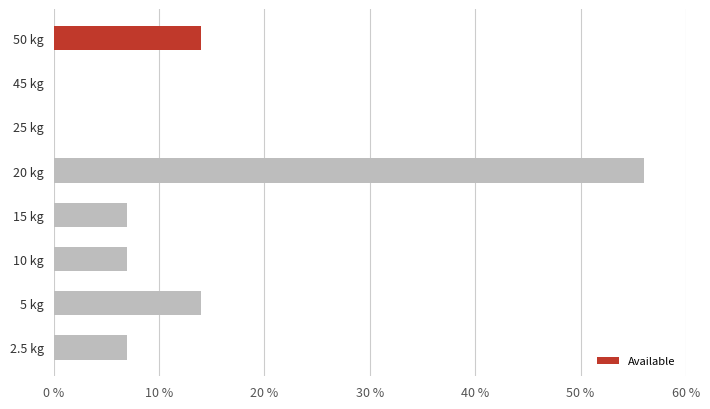

Count the values in the range 7 to 14.

5